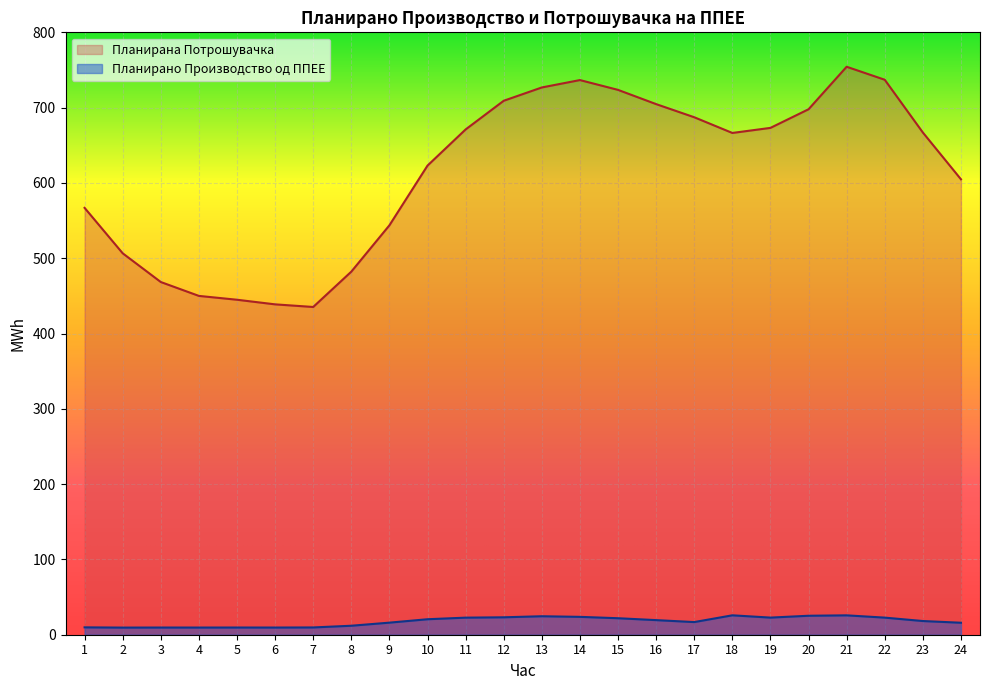

Where is the first local maximum for Планирано Производство од ППЕЕ?

3